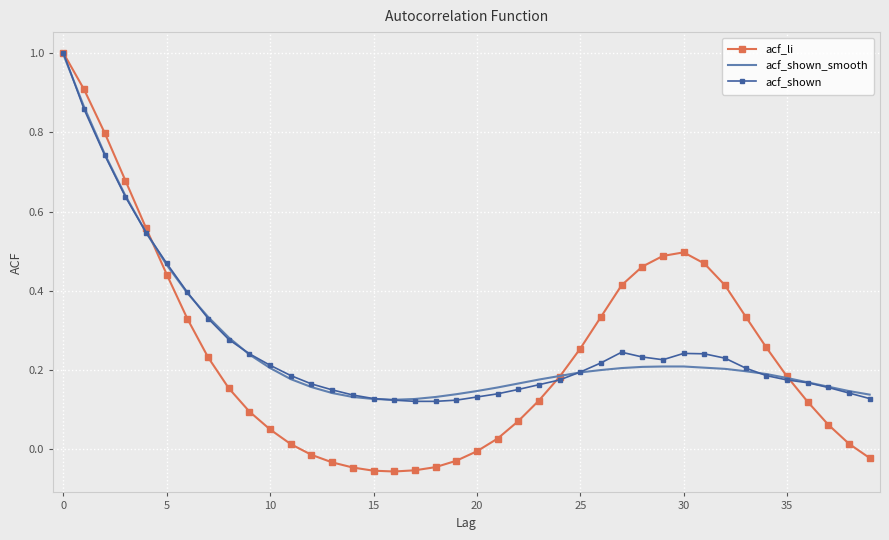

True or false: acf_shown_smooth and acf_shown intersect in this chart.

True